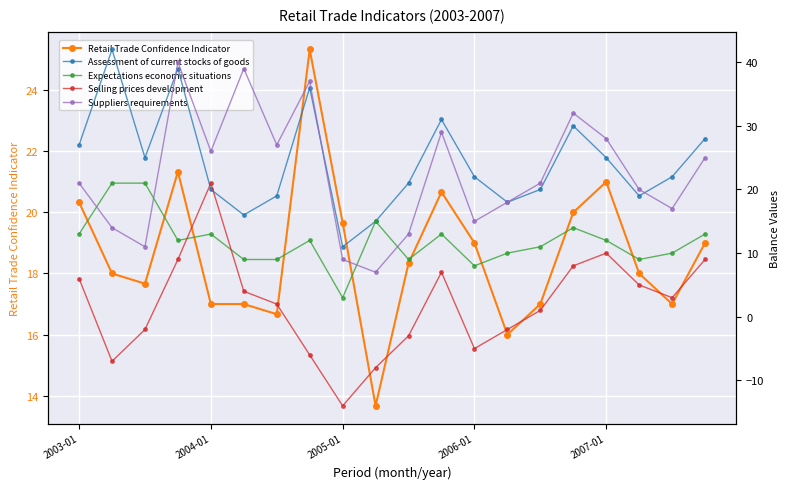

Is it true that Retail Trade Confidence Indicator equals 29.8 at 2007-01?

False